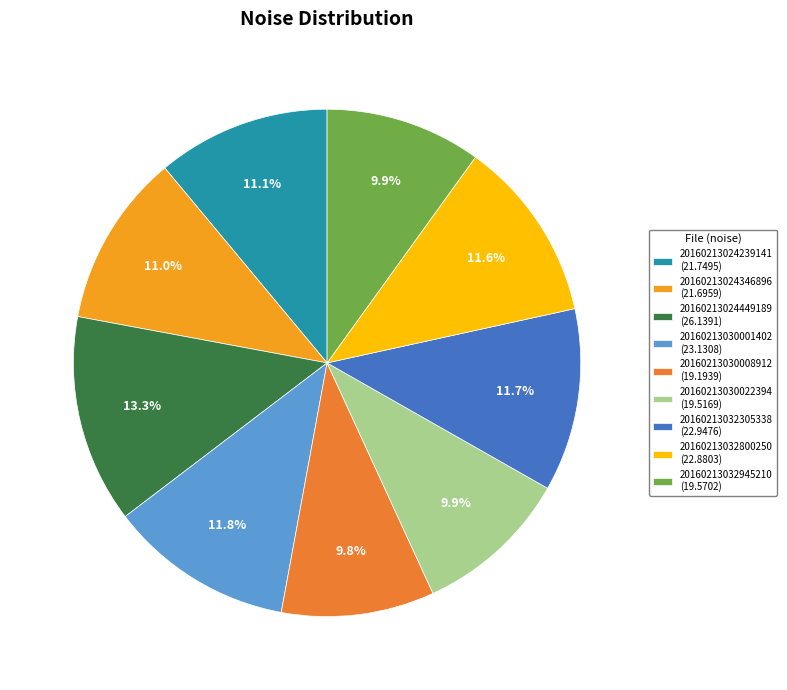

How many segments does this pie chart have?

9